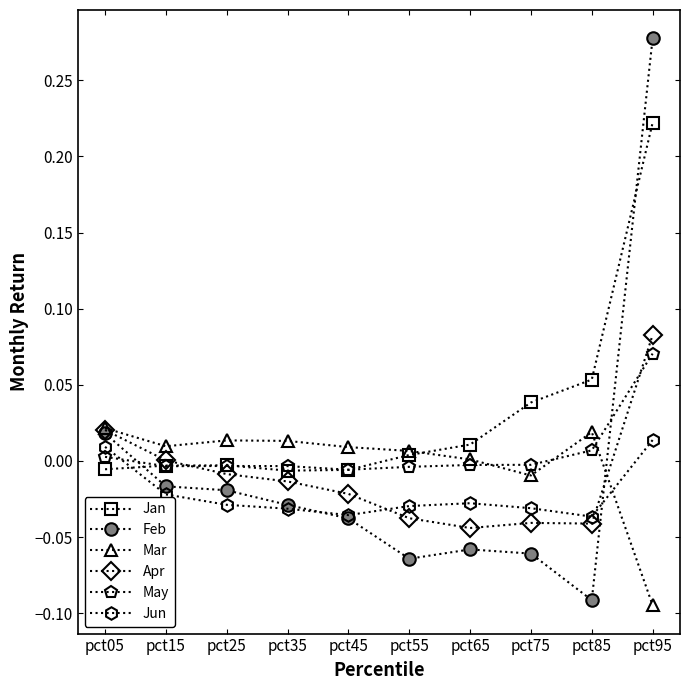

Is the value of Jun at pct75 greater than the value of Jan at pct85?

No